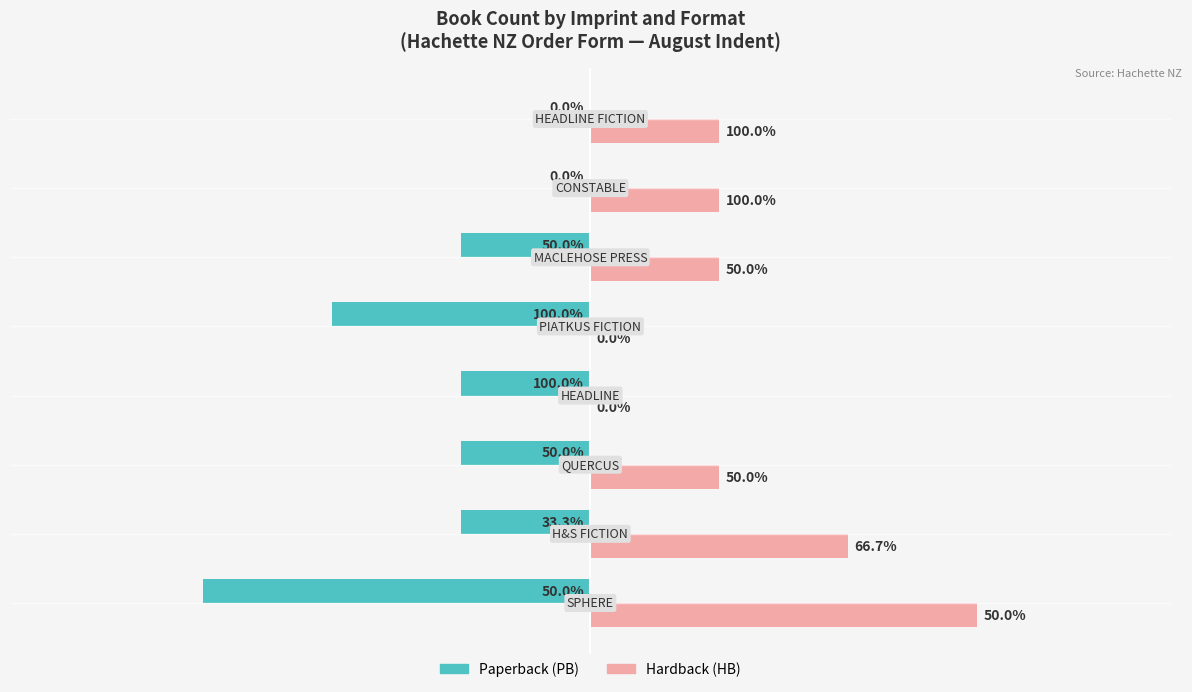

What are all the series names shown in the legend?

Paperback (PB), Hardback (HB)